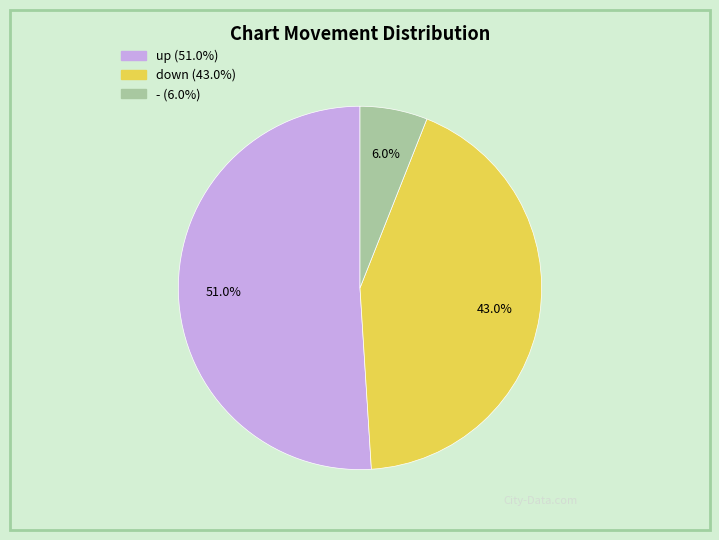

To the nearest percent, what percentage of the pie is -?

6%